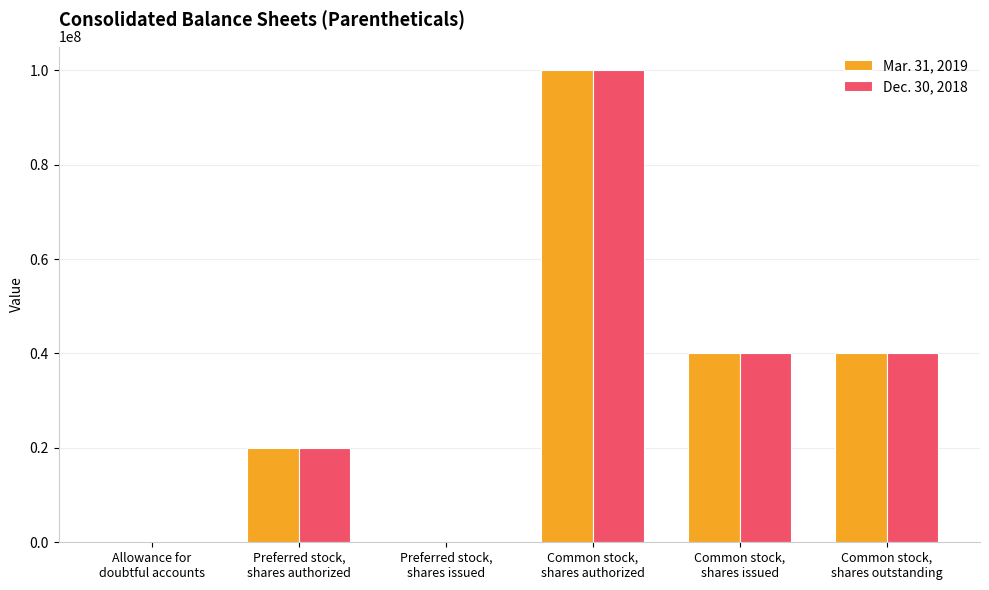

What is the average value of the Mar. 31, 2019 series?

33384805